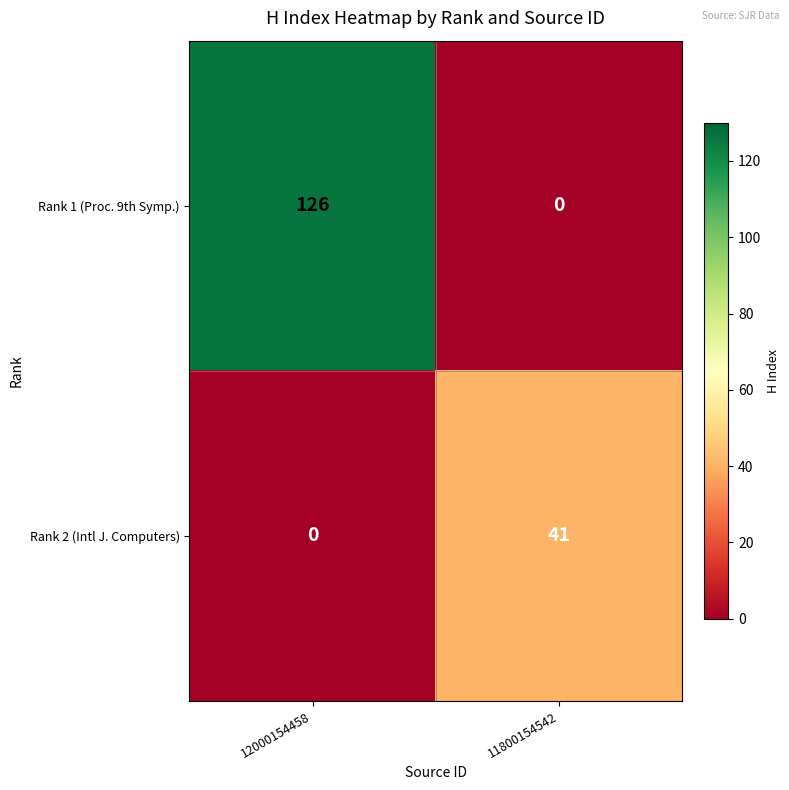

What is the difference between the maximum and minimum values in the Rank 2 (Intl J. Computers) series?

41